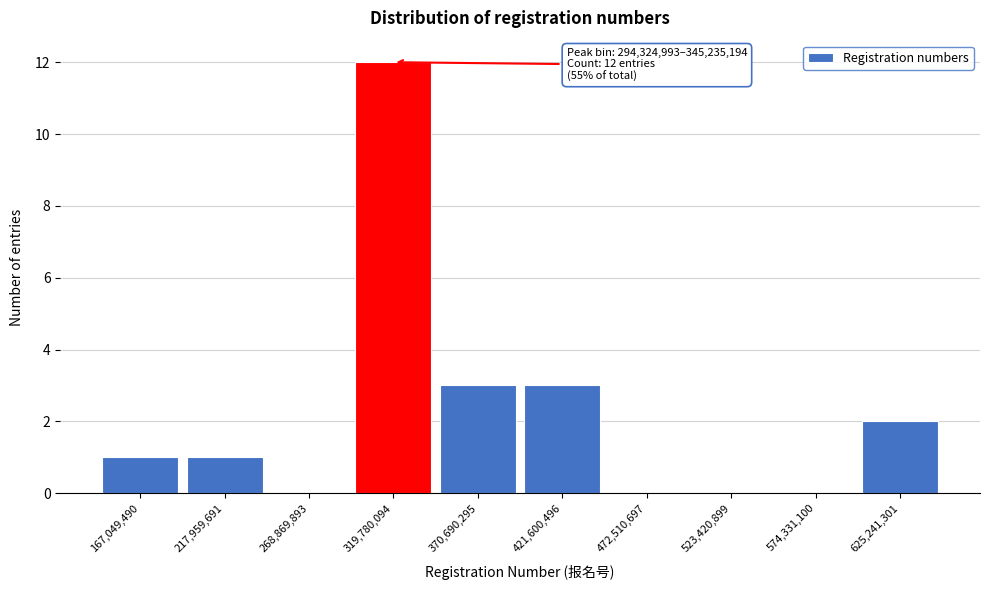

Which range on the x-axis has the tallest bar?

290000000 to 350000000